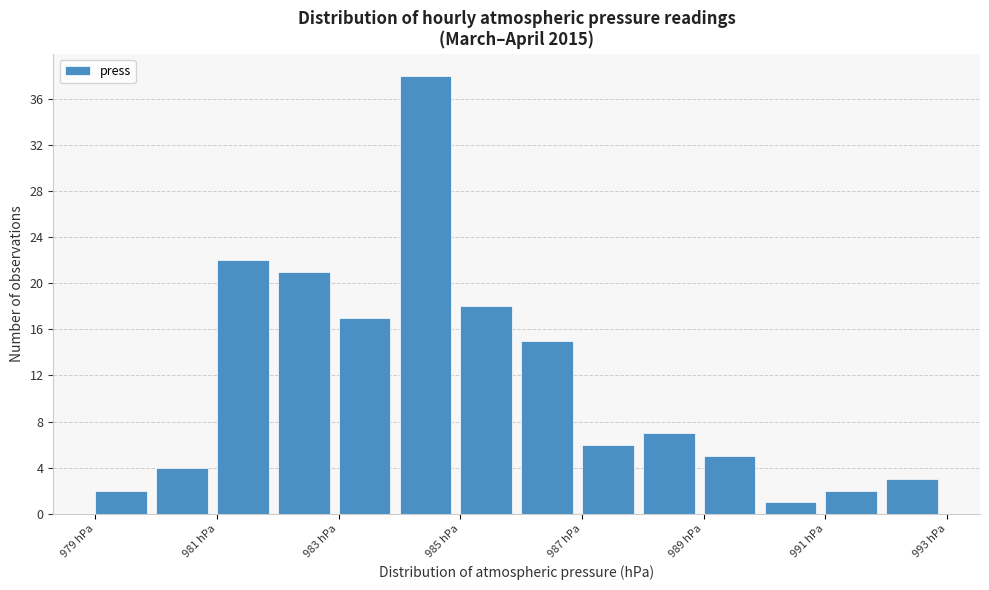

Reading left to right, transcribe this chart: for each bar, give the range it covers on the x-axis and its height. The values are not printed on the chart, so give them approximately, as read against the axis.

979 to 980: 2
980 to 981: 4
981 to 982: 22
982 to 983: 21
983 to 984: 17
984 to 985: 38
985 to 986: 18
986 to 987: 15
987 to 988: 6
988 to 989: 7
989 to 990: 5
990 to 991: 1
991 to 992: 2
992 to 993: 3